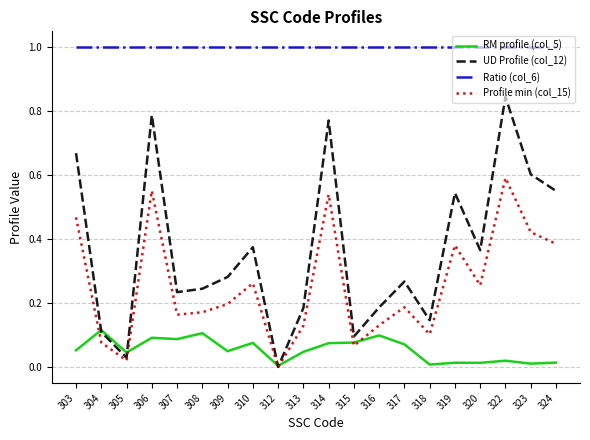

True or false: UD Profile (col_12) and Ratio (col_6) cross at least once.

False